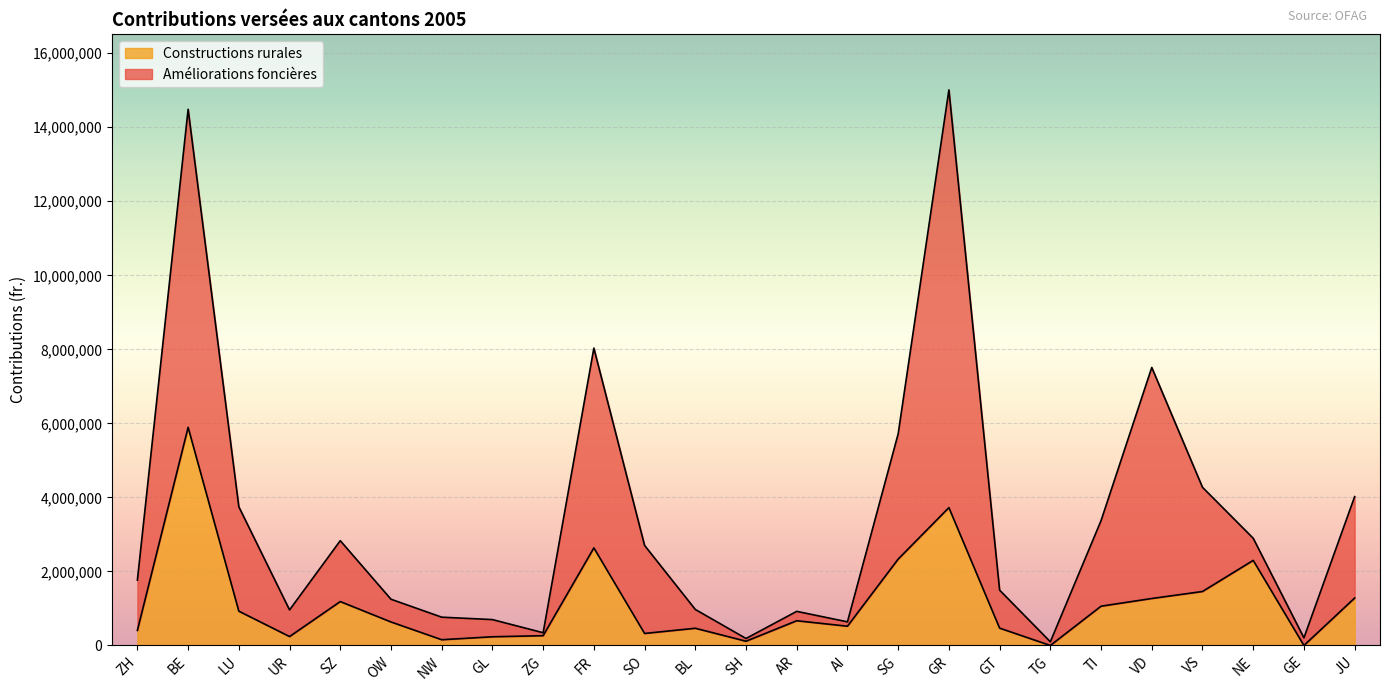

What is the label of the 8th point from the left?

GL